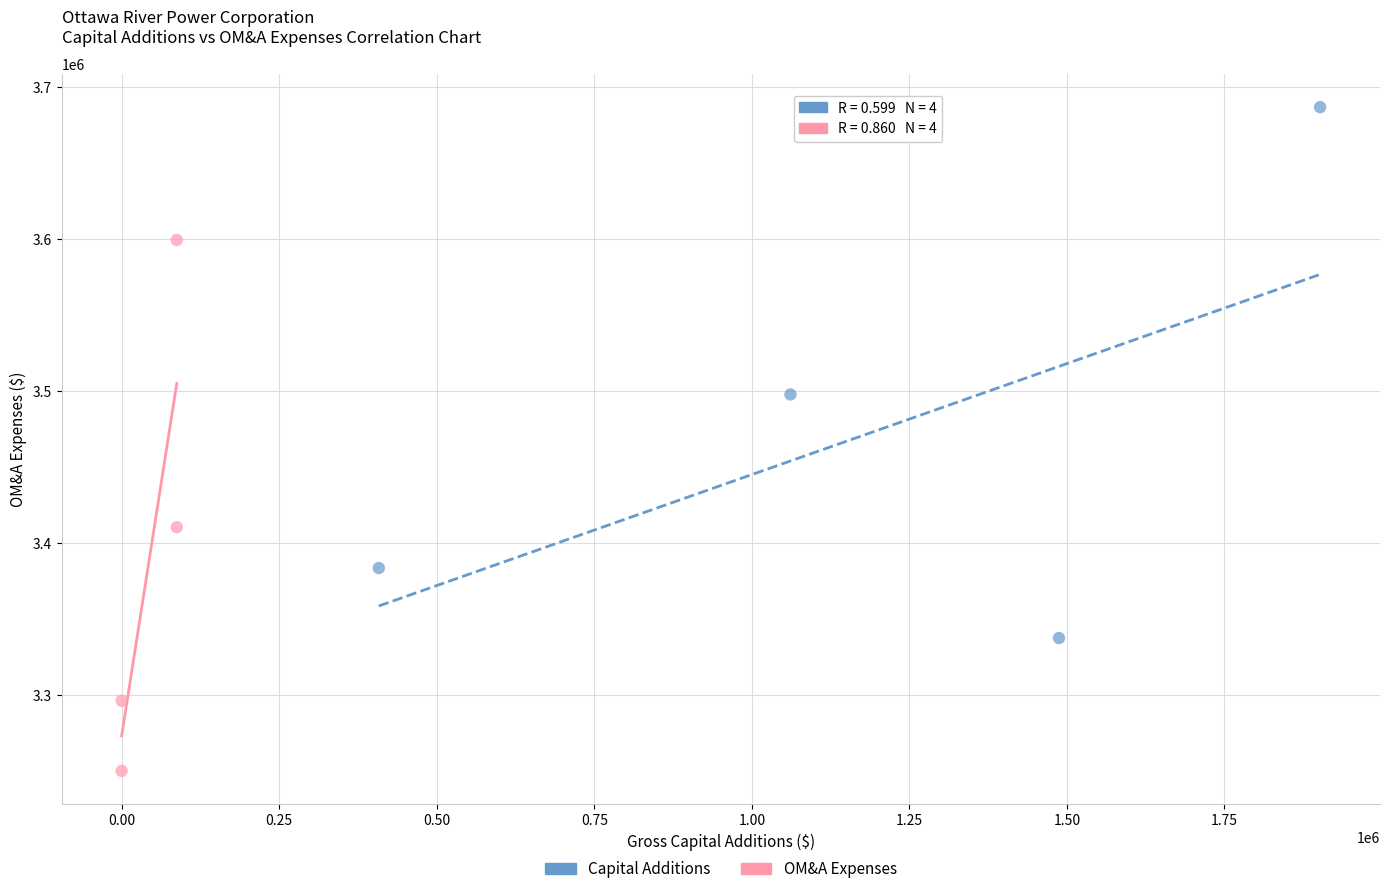

Which series contains the lowest Y value?

OM&A Expenses